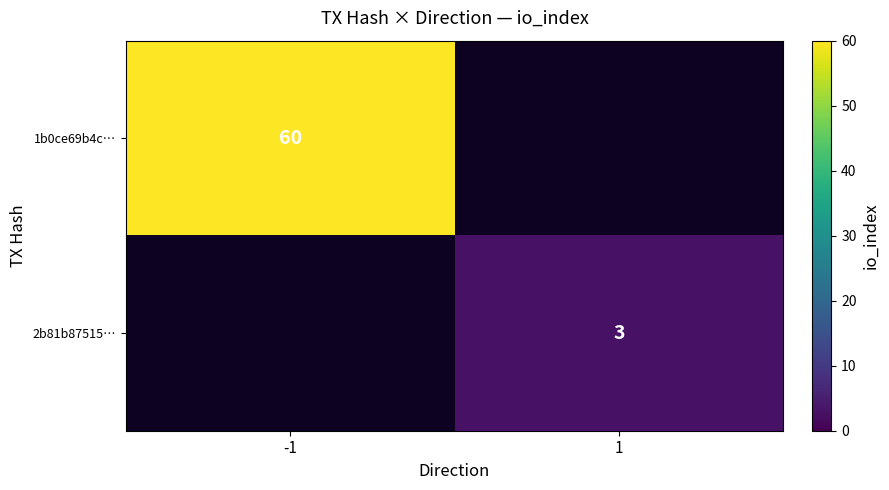

What is the smallest value displayed?

3.0